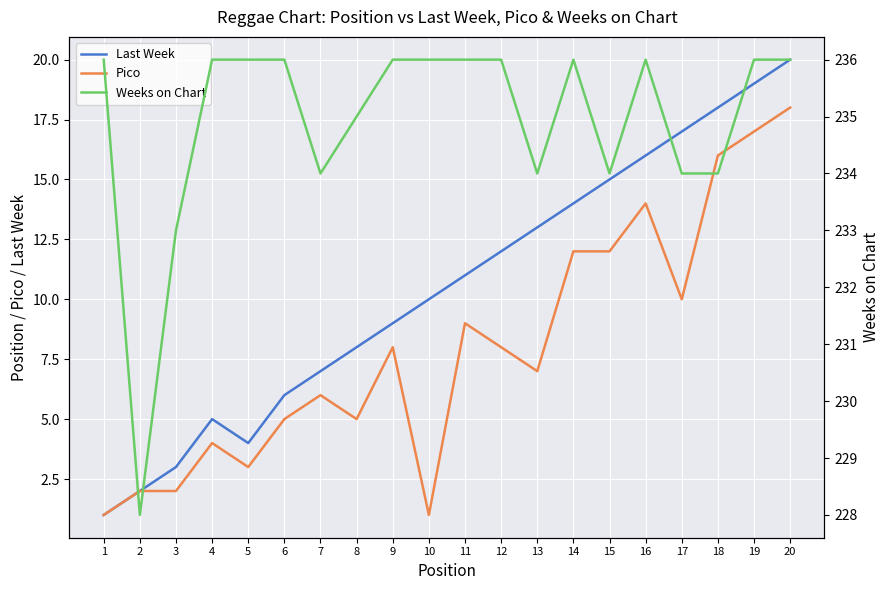

How many values in the Weeks on Chart series are below 236?

8